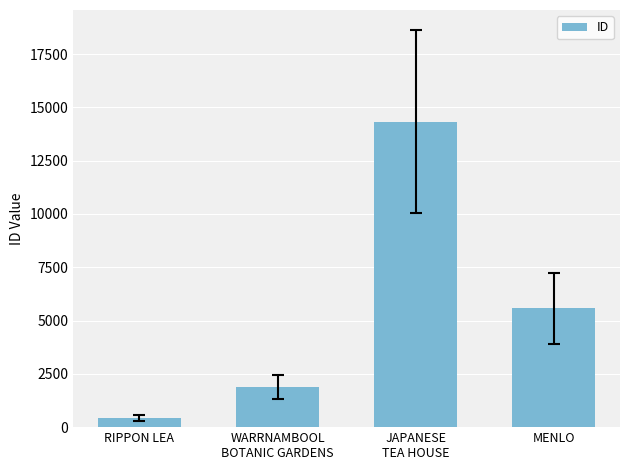

Where is the data nearest to the value 7381?

MENLO